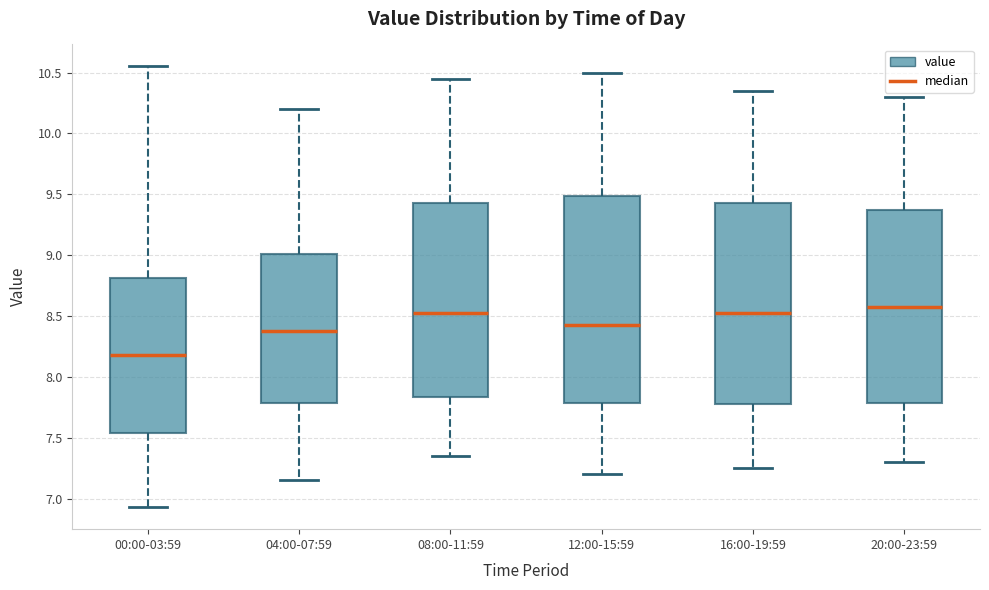

Reading left to right, transcribe this box plot: for each box, give where its median line is, the range the box spans, and where its two whiskers end, as read against the y-axis. The values are not printed on the chart, so give them approximately, as read against the axis.

00:00-03:59: median 8.20, box 7.55 to 8.80, whiskers 6.95 to 10.55
04:00-07:59: median 8.40, box 7.80 to 9.00, whiskers 7.15 to 10.20
08:00-11:59: median 8.55, box 7.85 to 9.45, whiskers 7.35 to 10.45
12:00-15:59: median 8.45, box 7.80 to 9.50, whiskers 7.20 to 10.50
16:00-19:59: median 8.55, box 7.80 to 9.45, whiskers 7.25 to 10.35
20:00-23:59: median 8.60, box 7.80 to 9.40, whiskers 7.30 to 10.30